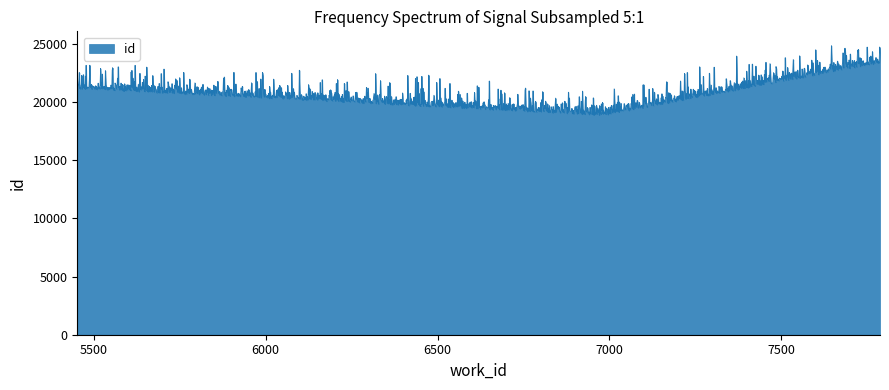

How many lines are shown in the chart?

1